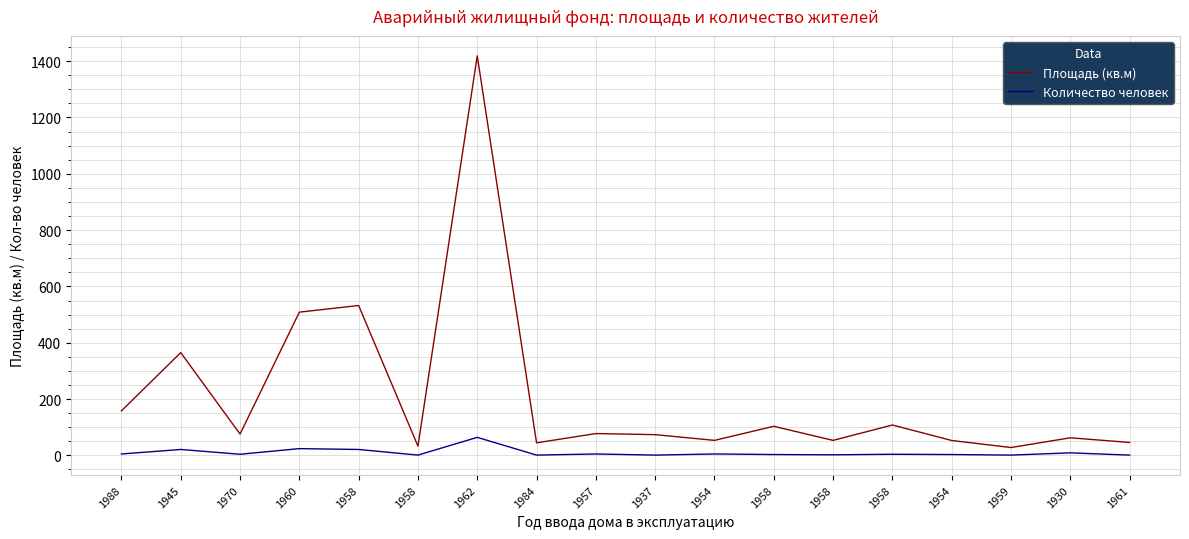

How many interior local valleys does the Количество человек series have?

6